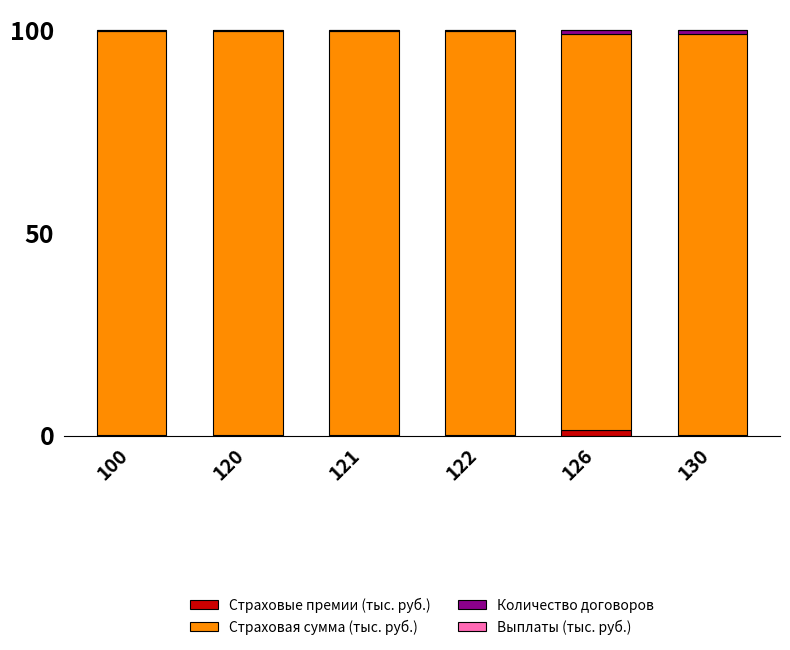

The value of Выплаты (тыс. руб.) at 122 is 0.0. True or false?

False